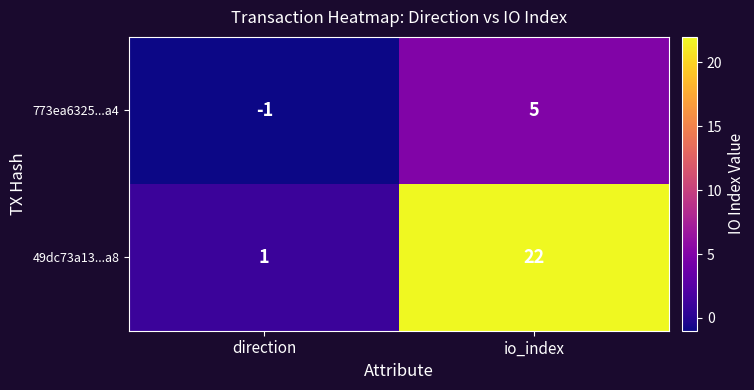

At which category is the sum across all series the highest?

io_index